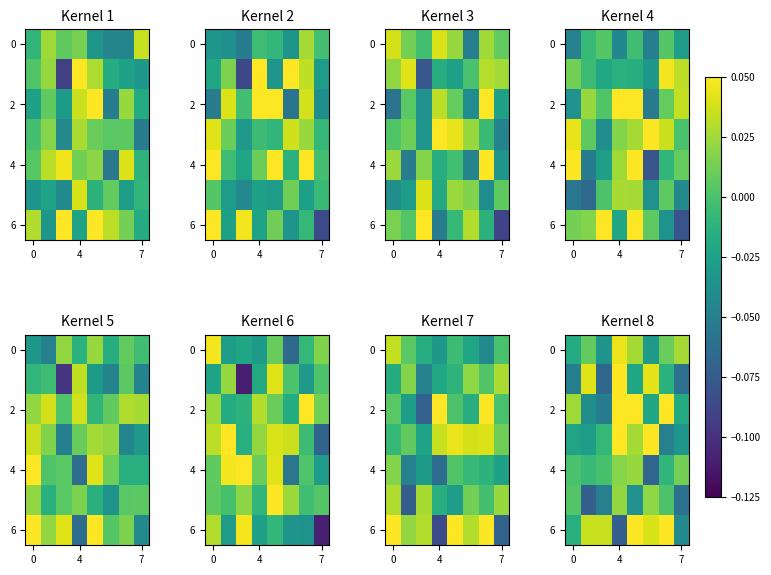

At which label does 4 first exceed 0?

4